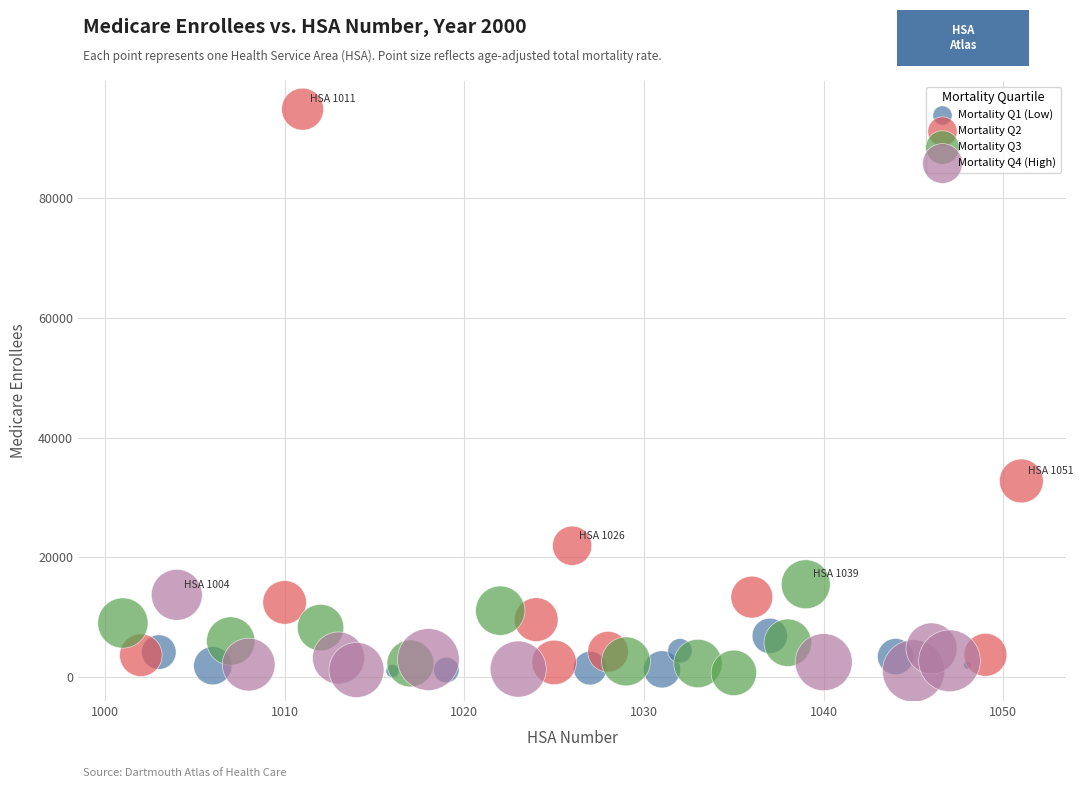

Which series has the widest spread of Y values?

Mortality Q2